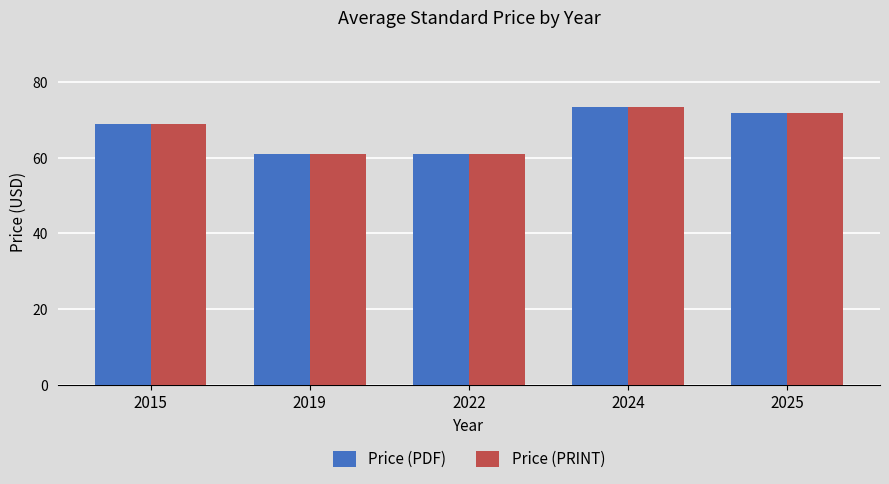

Reading left to right, list all the values displayed in this chart.

Price (PDF): 2015=69.0	2019=61.0	2022=61.0	2024=73.4	2025=71.7
Price (PRINT): 2015=69.0	2019=61.0	2022=61.0	2024=73.4	2025=71.7